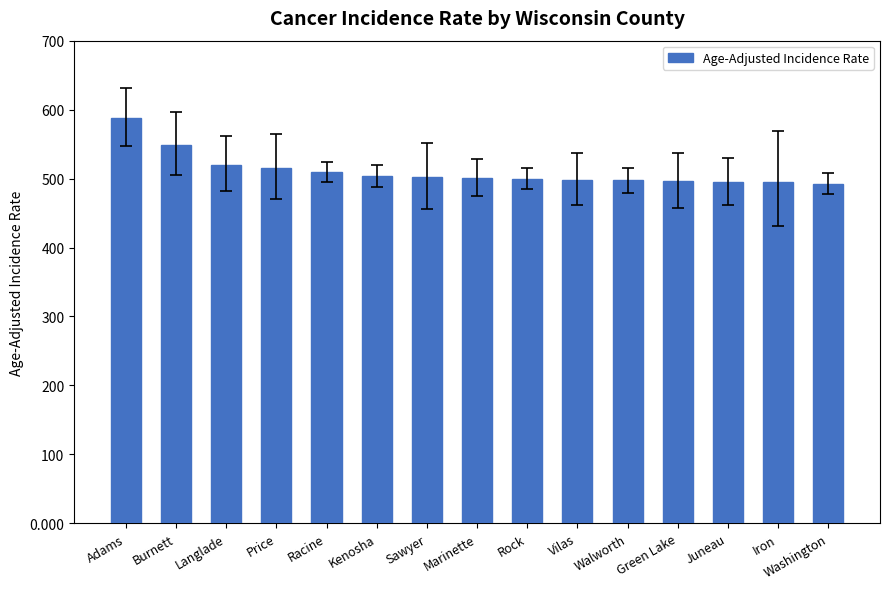

What position from the left is Burnett?

2